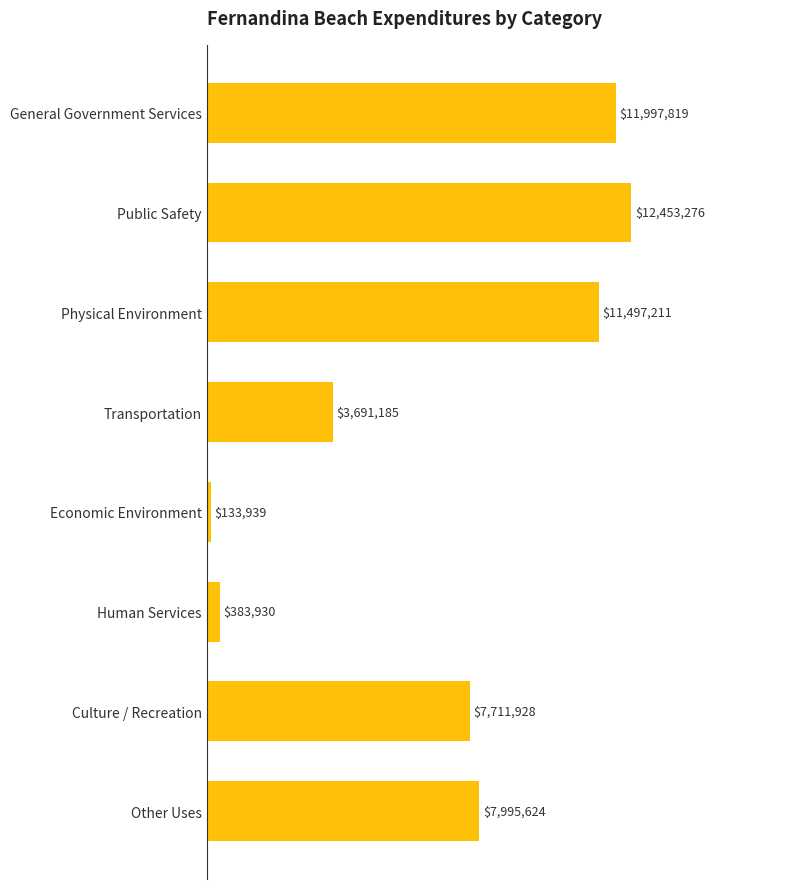

Rank the categories by value from highest to lowest.

Public Safety, General Government Services, Physical Environment, Other Uses, Culture / Recreation, Transportation, Human Services, Economic Environment